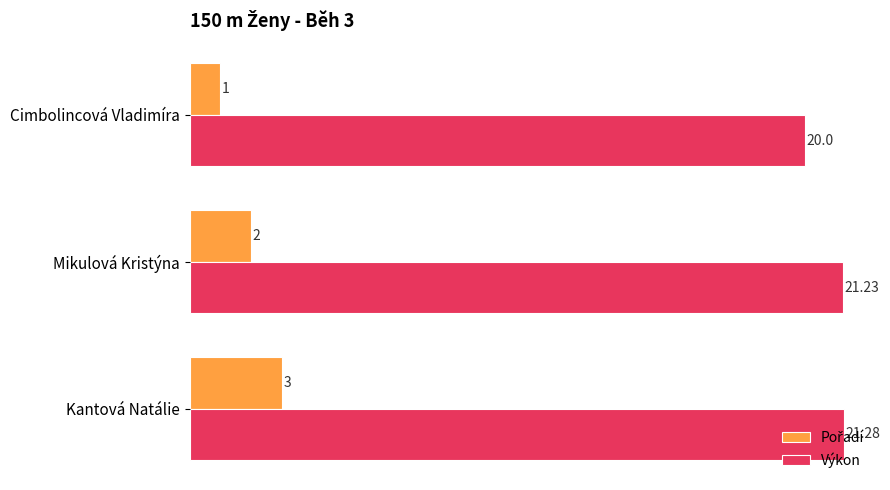

What is the difference between the highest and lowest values at Cimbolincová Vladimíra?

19.0